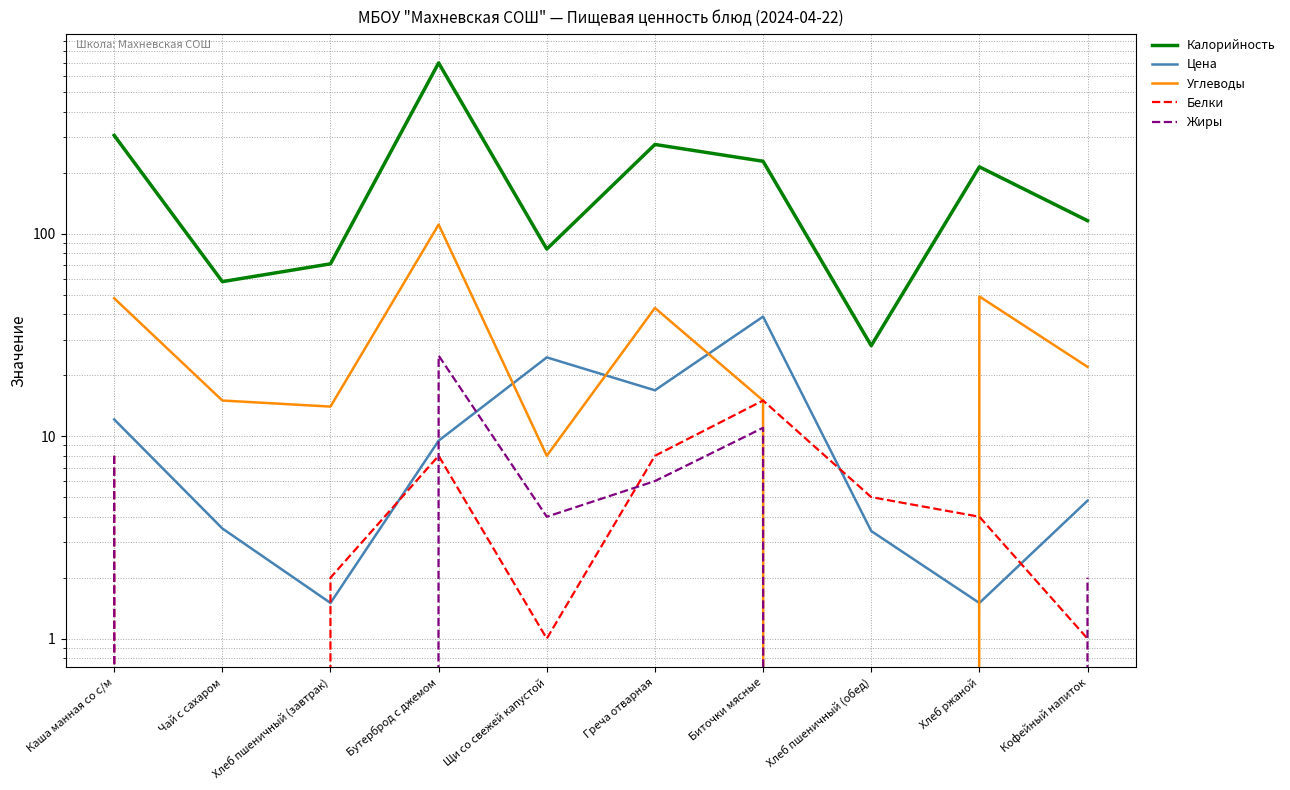

Count the number of data series in this chart.

5